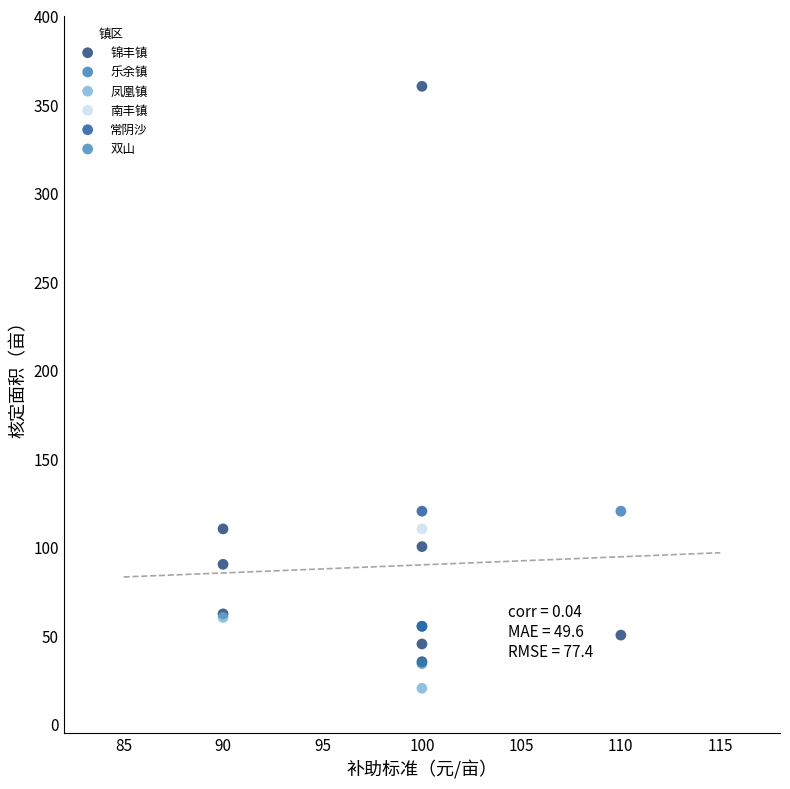

What are all the series names shown in the legend?

锦丰镇, 乐余镇, 凤凰镇, 南丰镇, 常阴沙, 双山